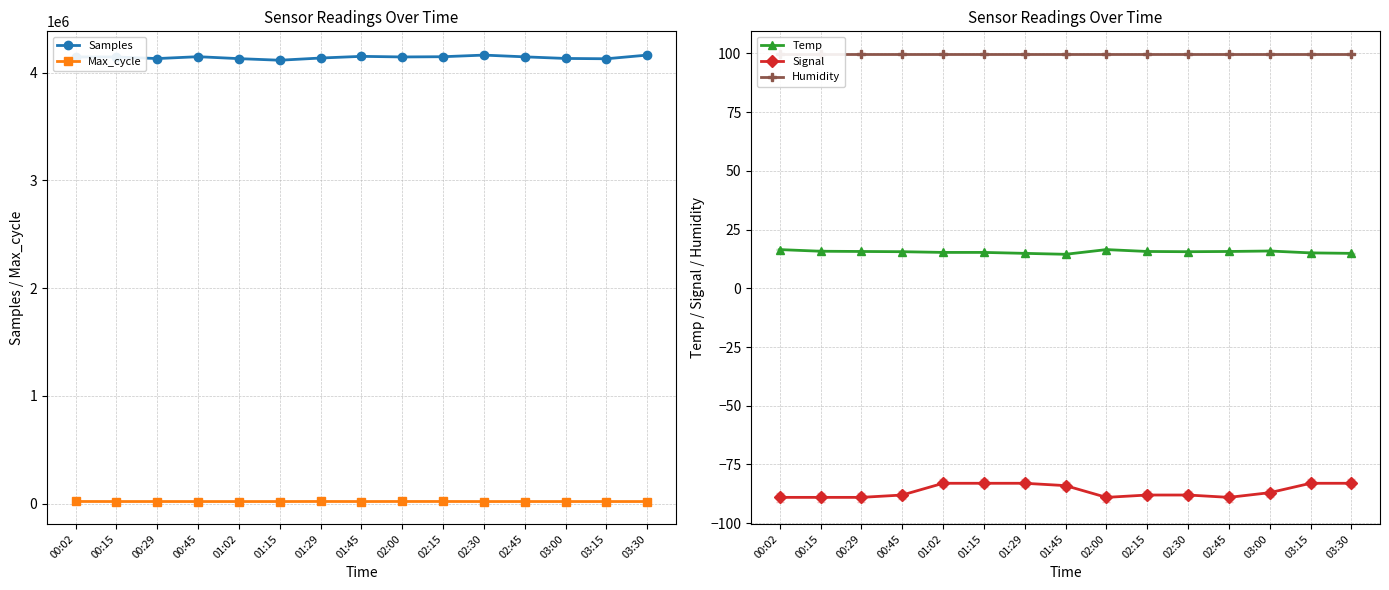

Which series has the largest total across all categories?

Samples